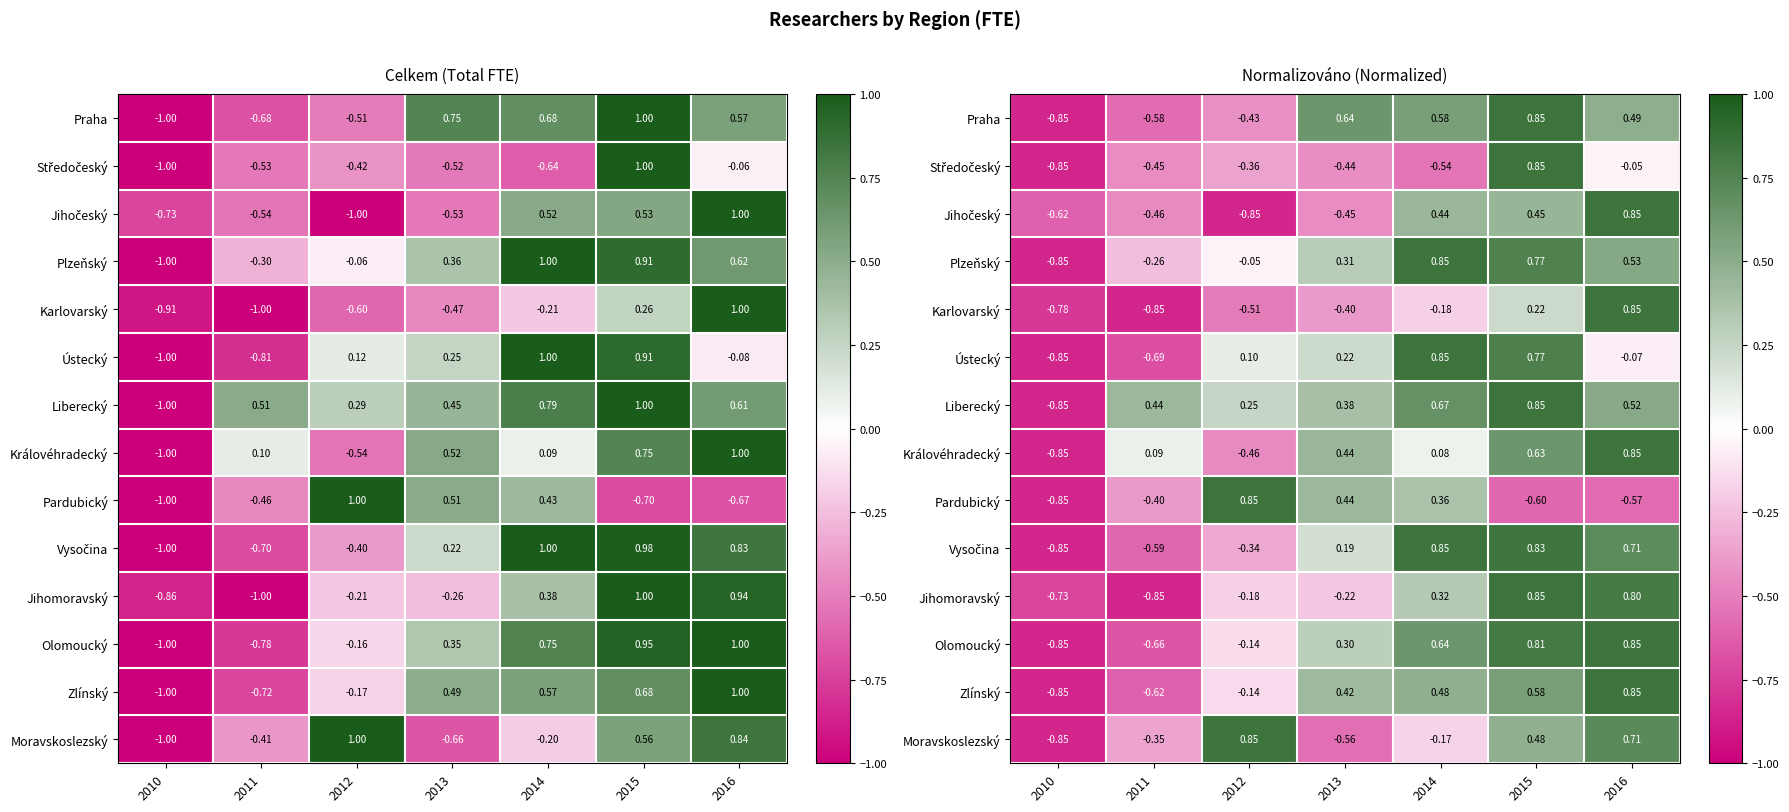

Which category has the lowest value across all series?

2010